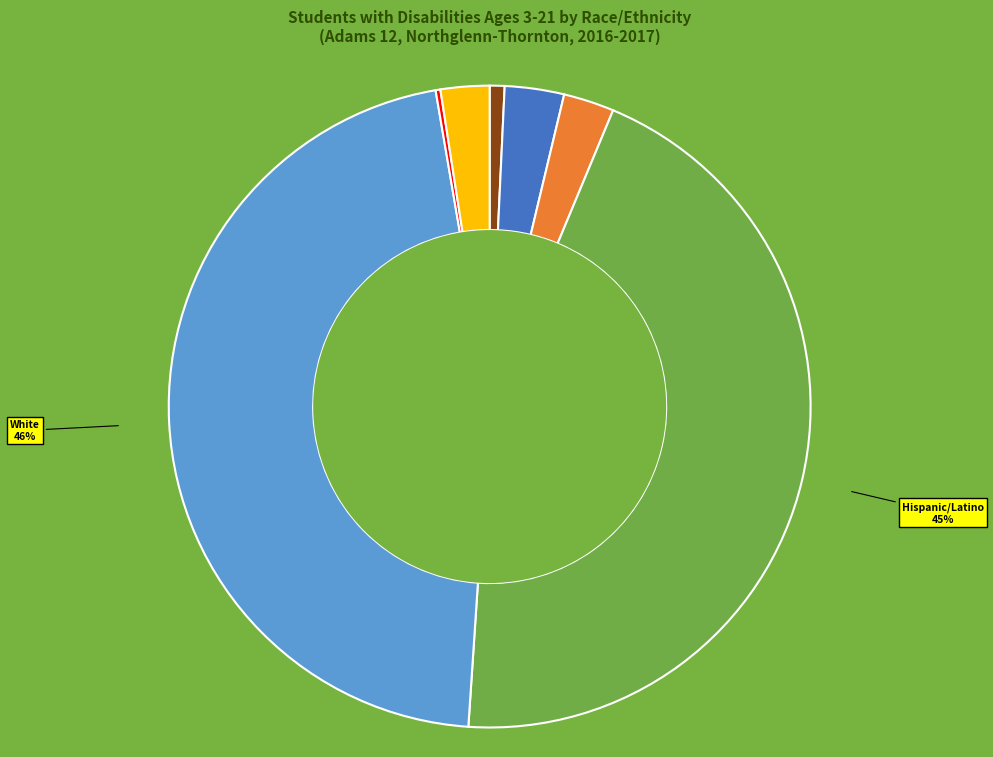

Does any single category account for the majority?

No